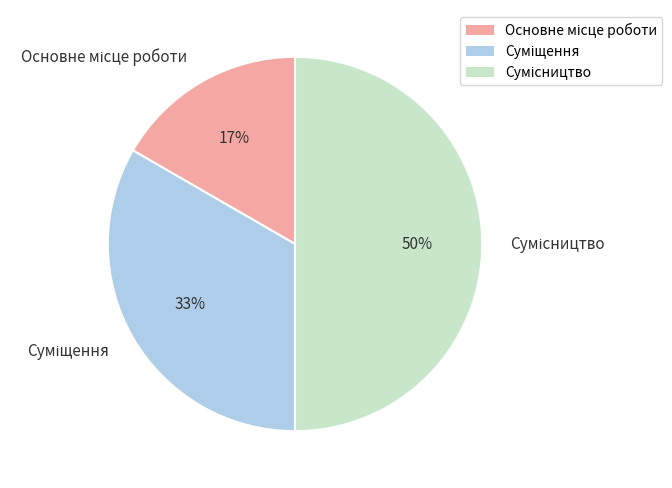

To the nearest percent, what is the difference between the largest and smallest slice percentages?

33%